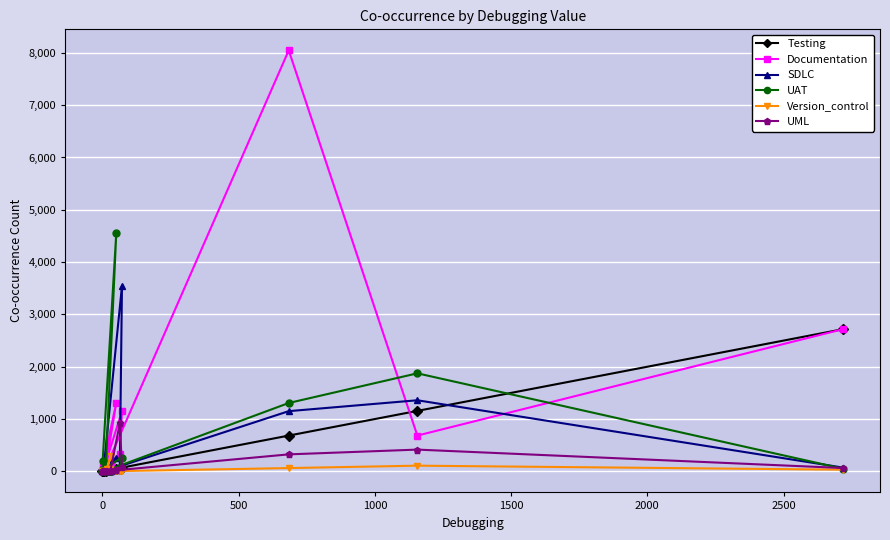

Which series has the largest total across all categories?

Documentation